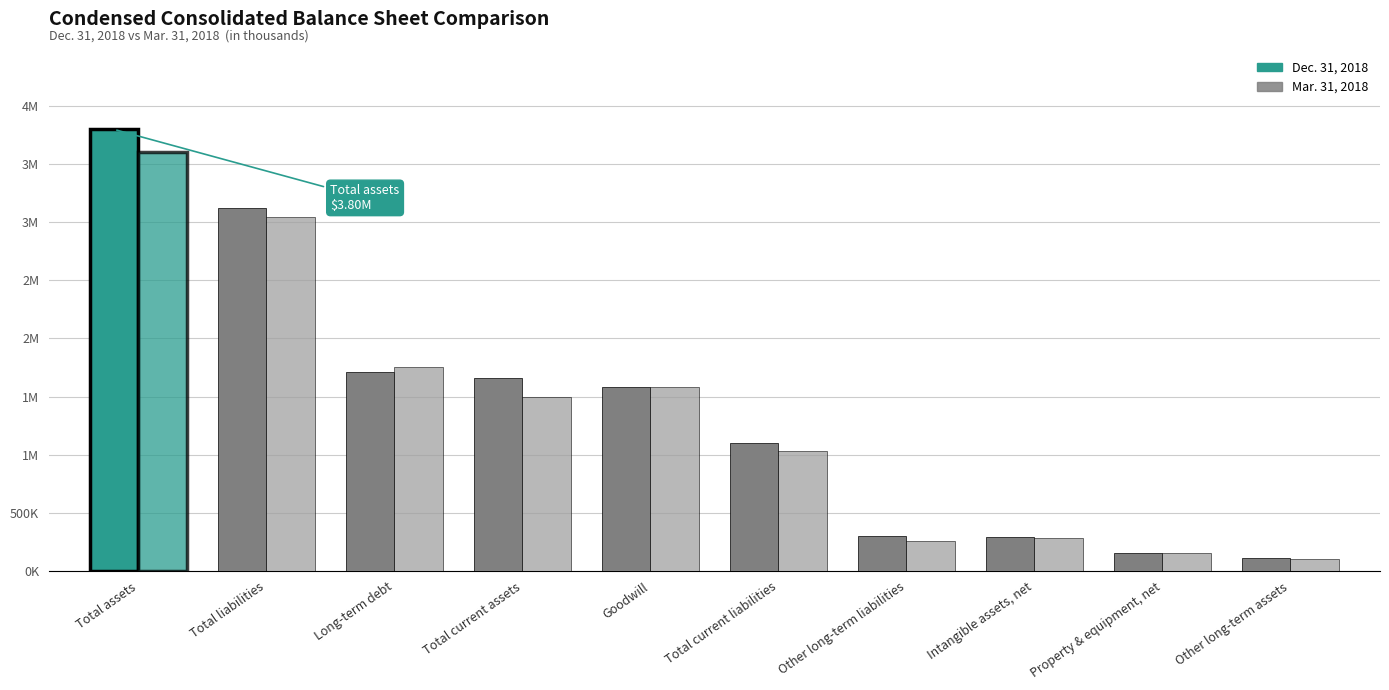

Does the chart contain stacked bars?

No